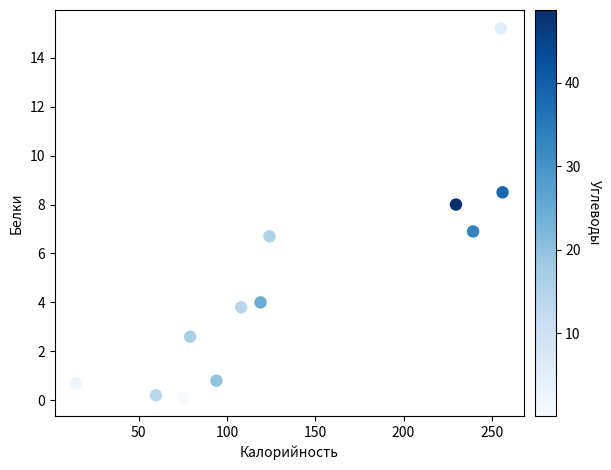

What is the range of X values (max minus min)?

241.6